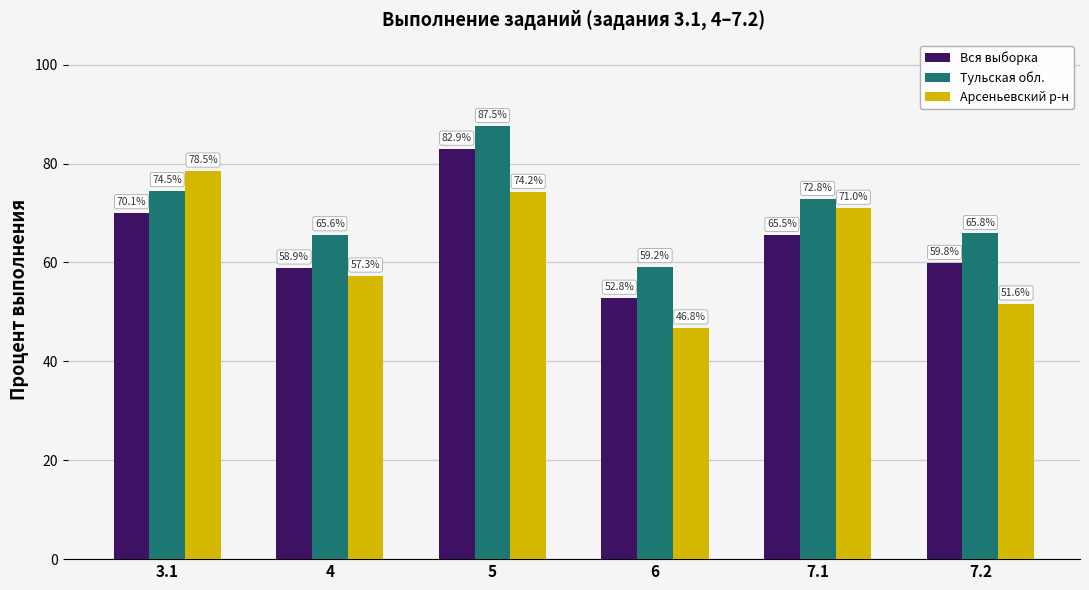

How many categories are shown in the chart?

6